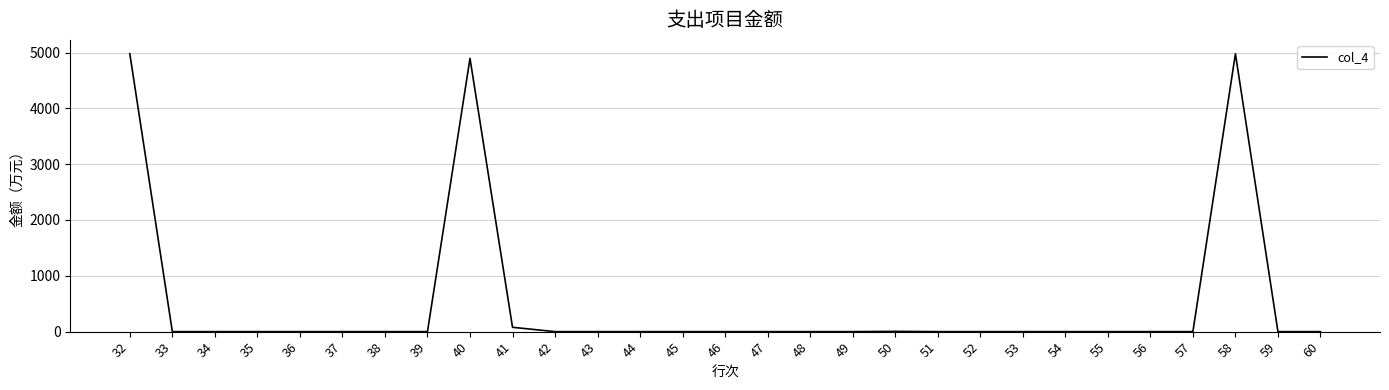

True or false: the data shows 4895.4 at 40.

True